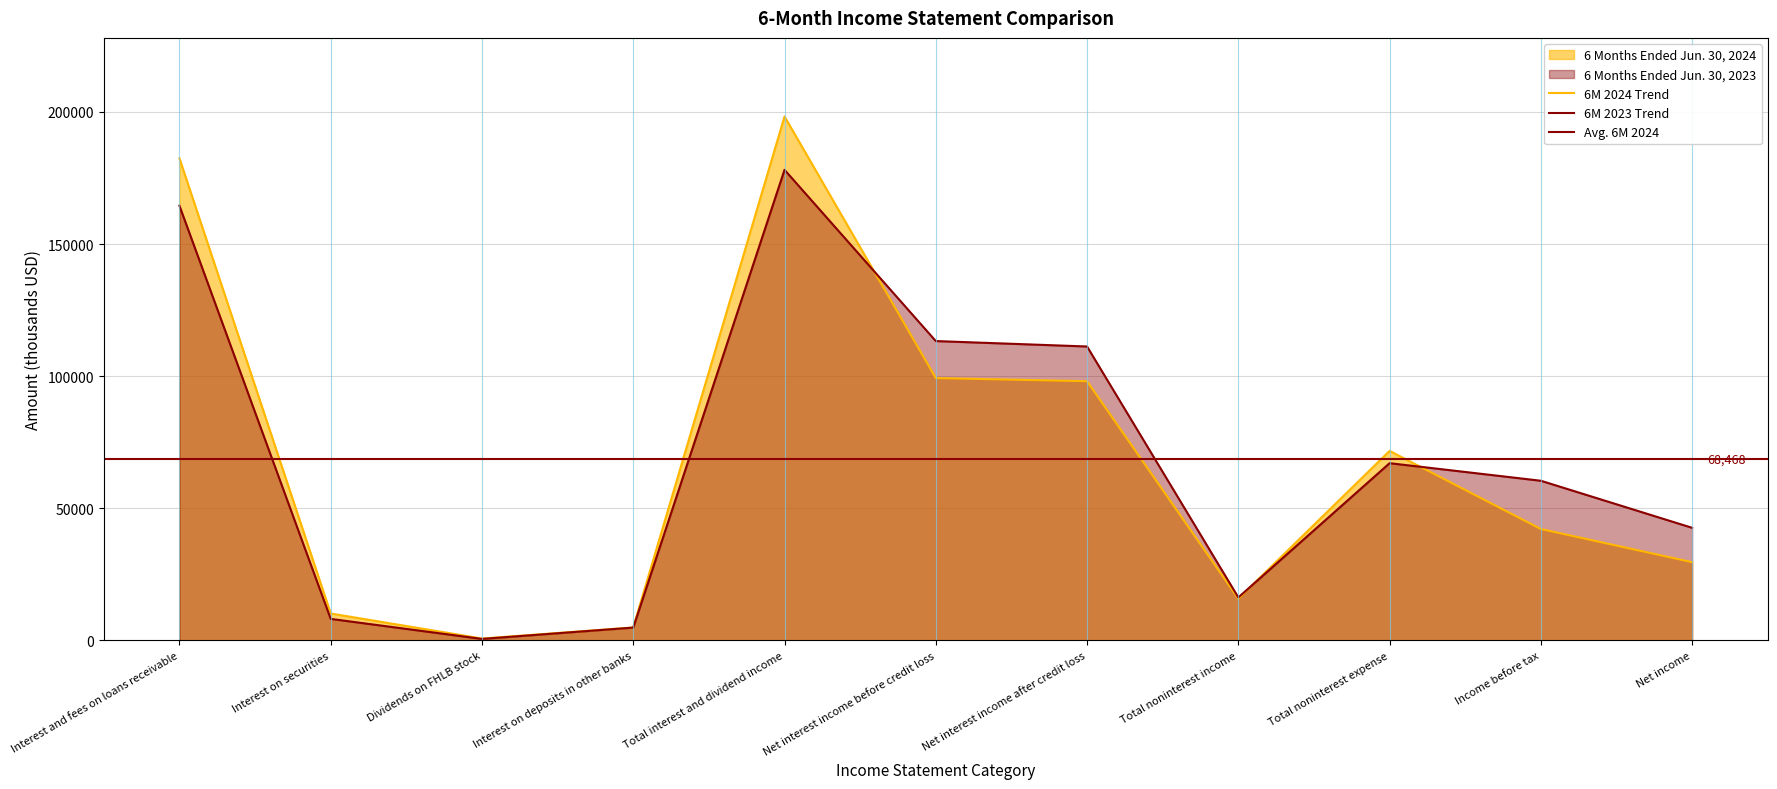

Where does the 6 Months Ended Jun. 30, 2023 series first go above 60419?

Interest and fees on loans receivable